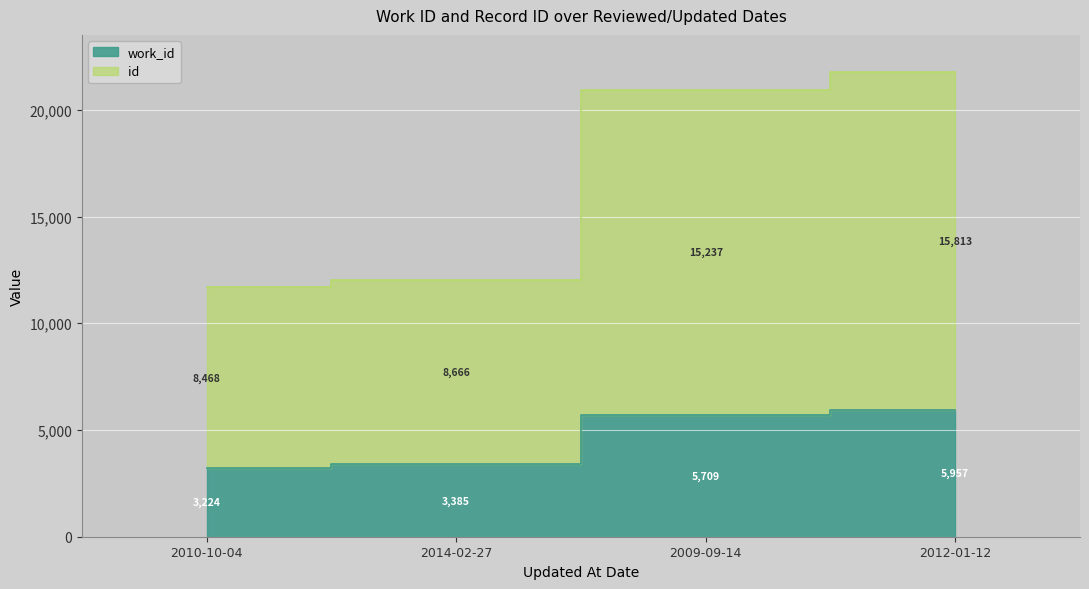

True or false: id and work_id intersect in this chart.

False